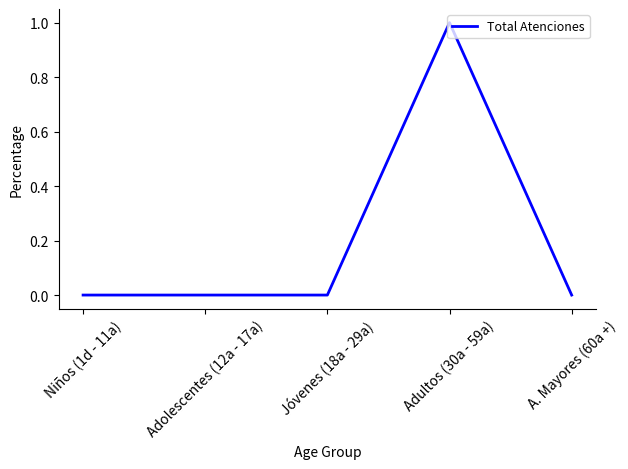

What is the difference between the maximum and minimum values?

1